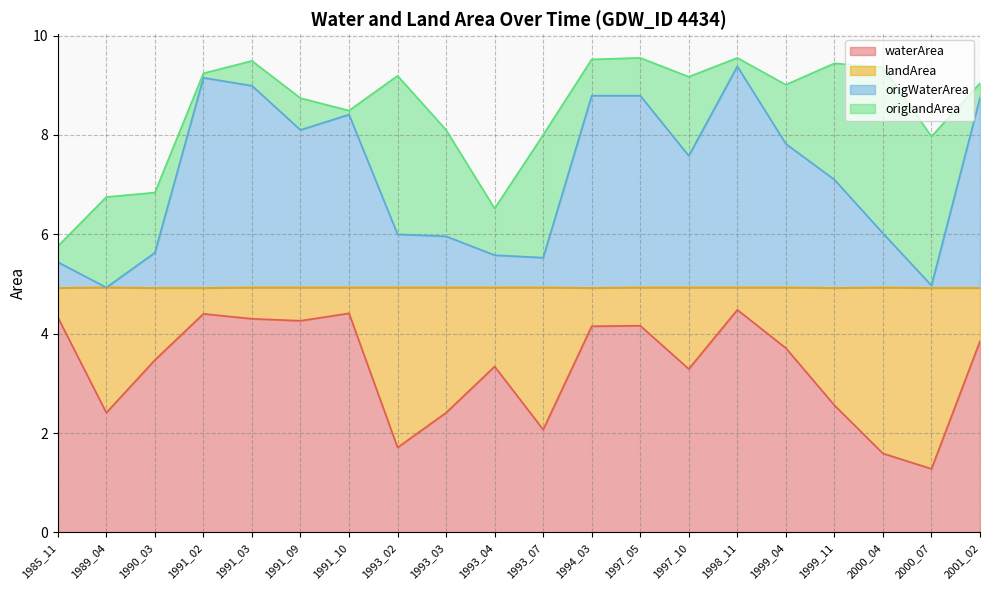

True or false: origWaterArea has a value of 5.6 at 1990_03.

True